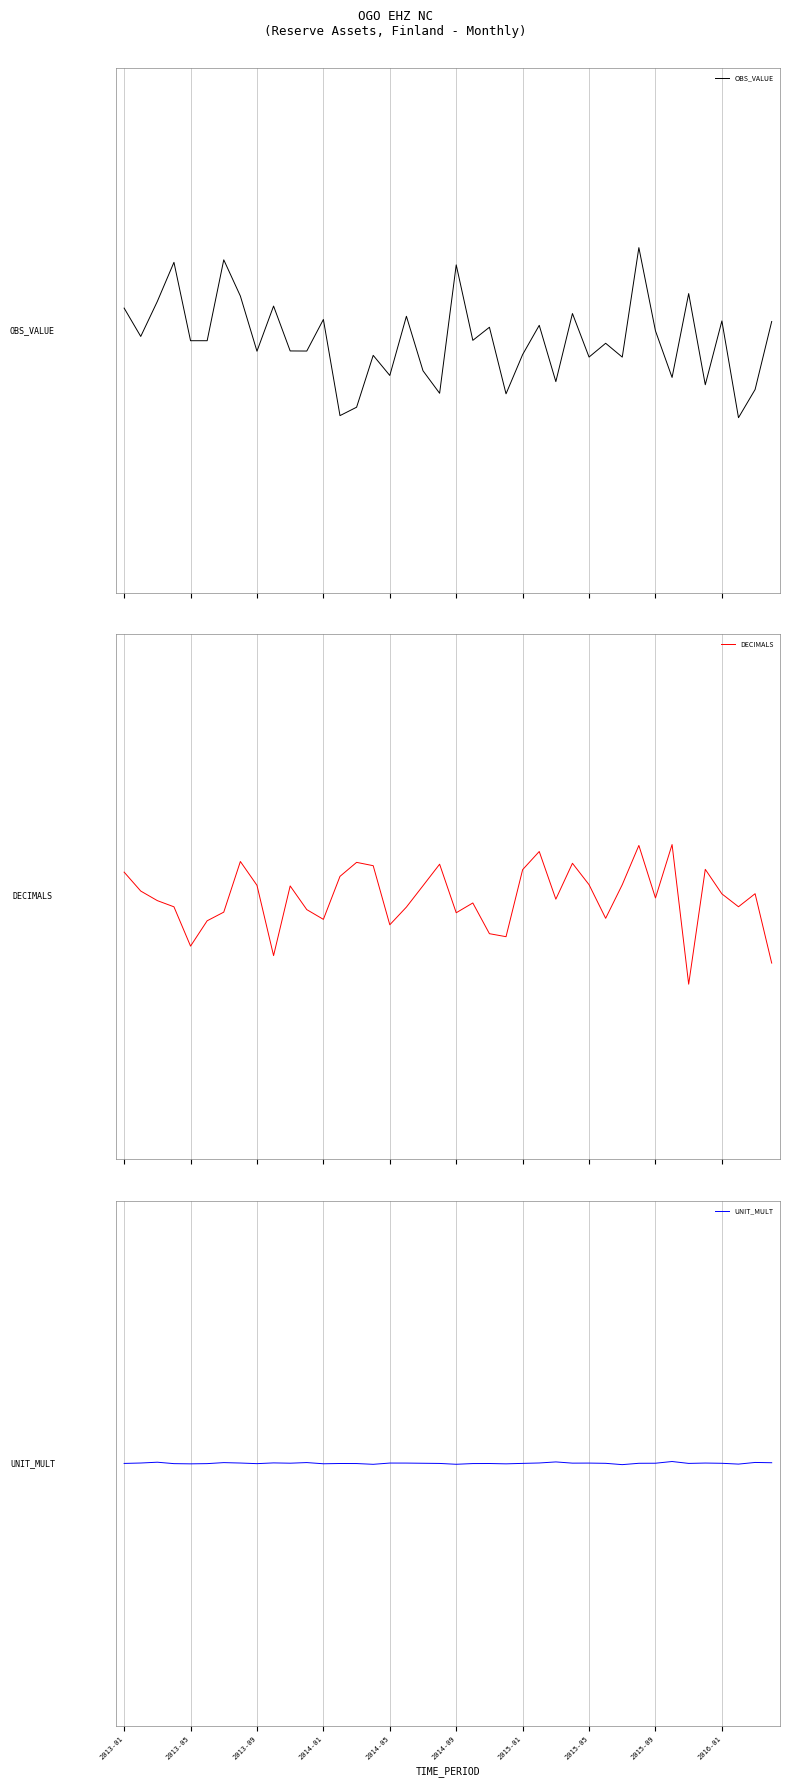

What is the difference between the second highest and second lowest values in the DECIMALS series?

0.1